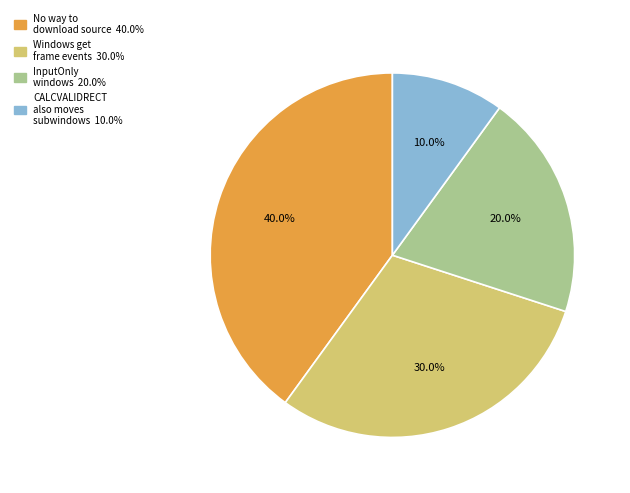

How many slices are in this pie chart?

4